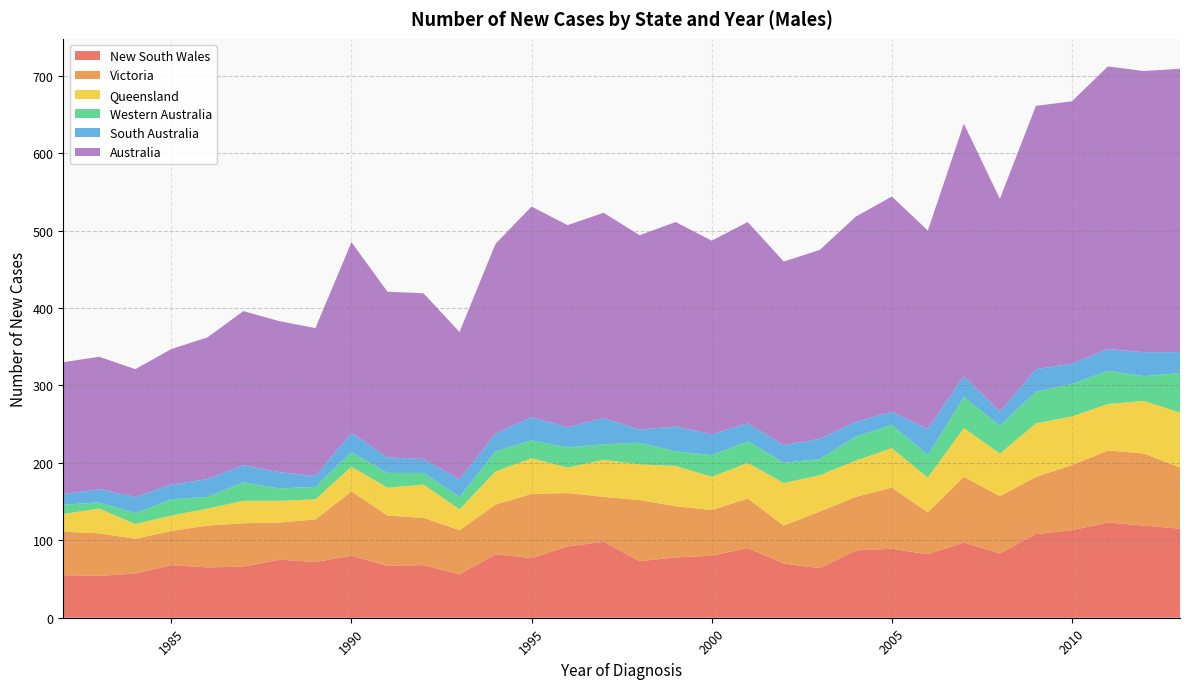

What is the smallest value displayed?

8